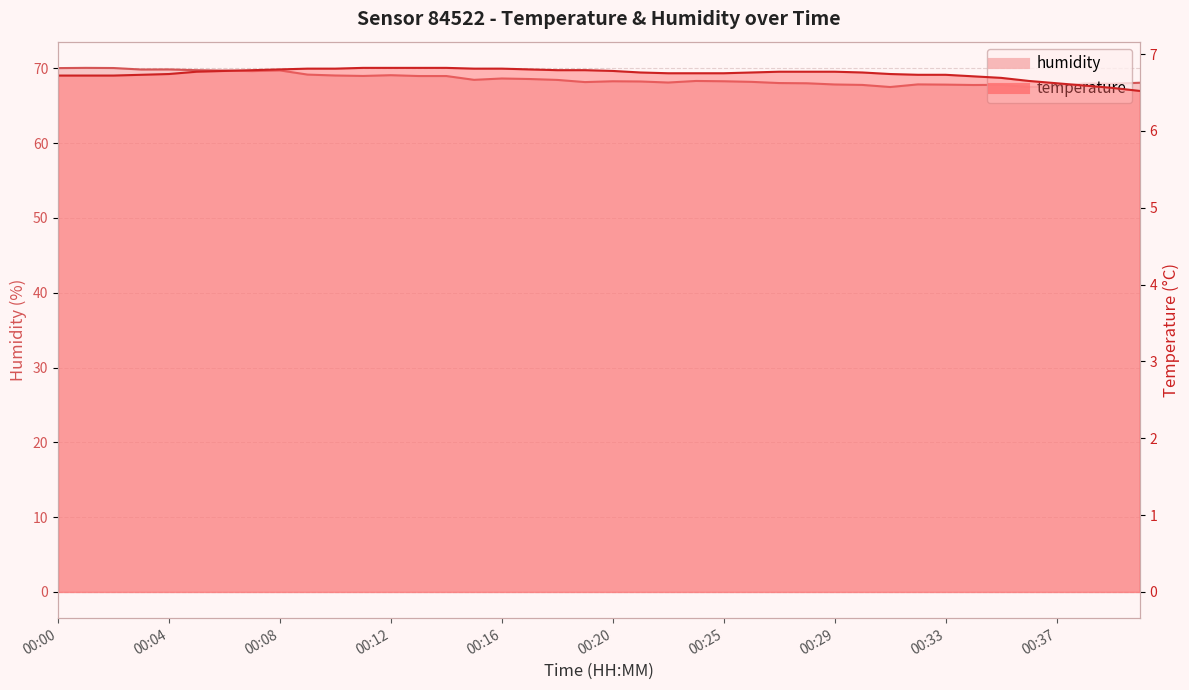

Rank the series by their average value, from highest to lowest.

humidity, temperature